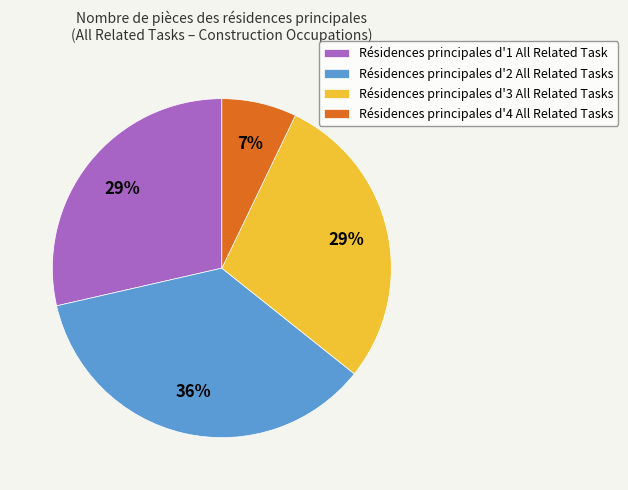

To the nearest percent, what is the difference between the largest and smallest slice percentages?

29%